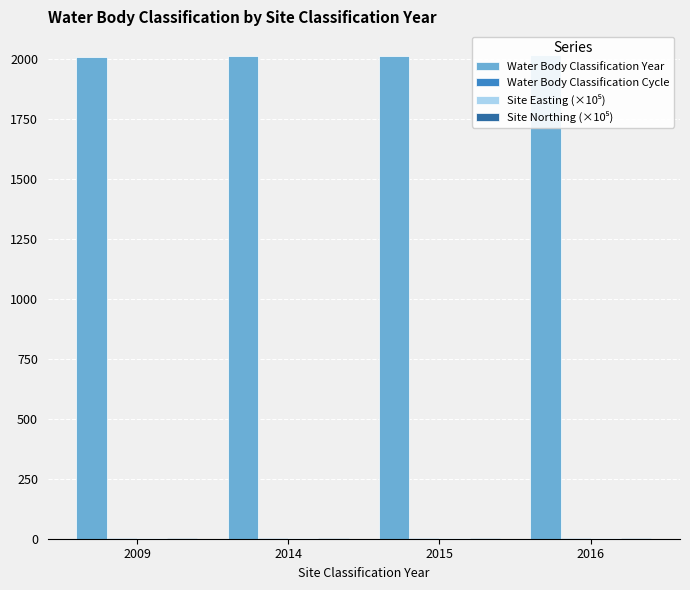

List the series in order of their peak value, highest first.

Water Body Classification Year, Site Easting (×10⁵), Site Northing (×10⁵), Water Body Classification Cycle